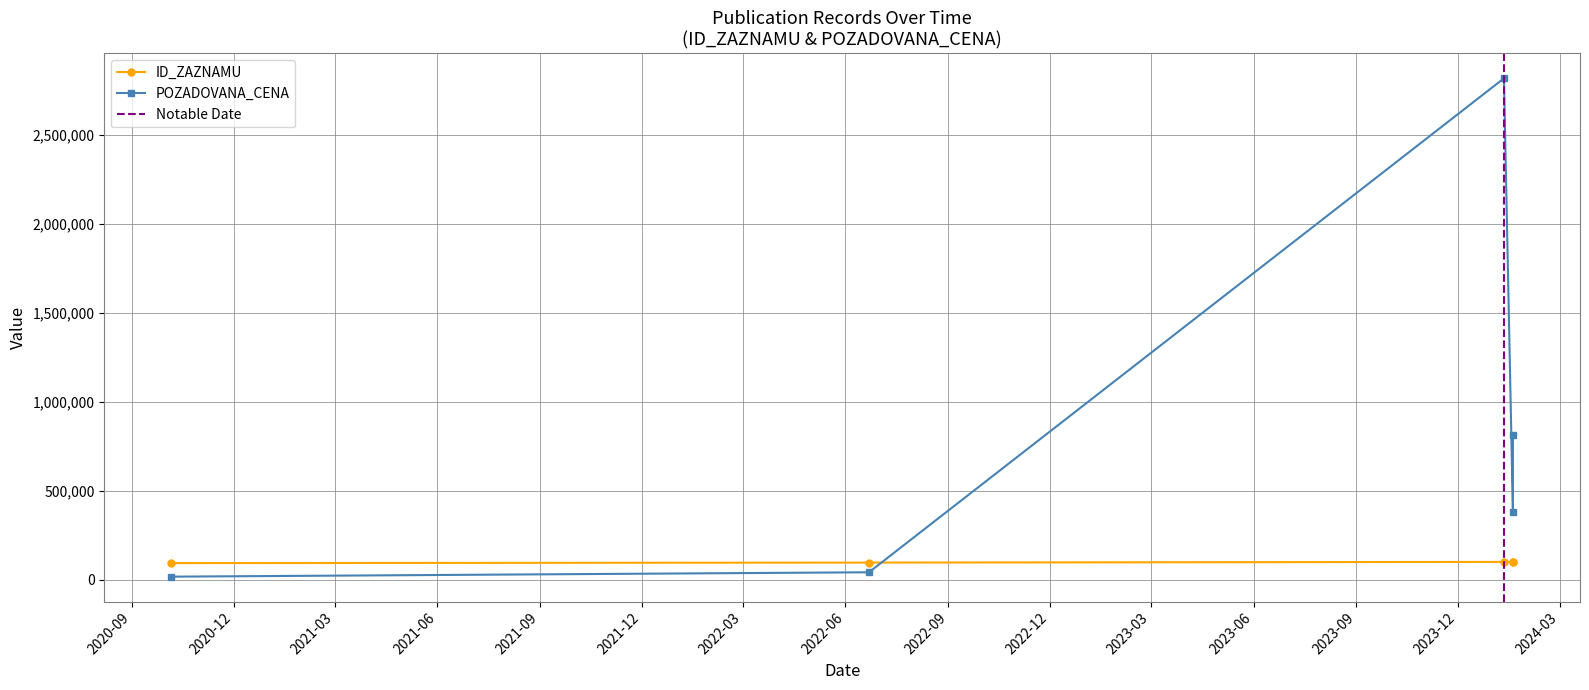

True or false: ID_ZAZNAMU has more than 0 interior local peaks.

False